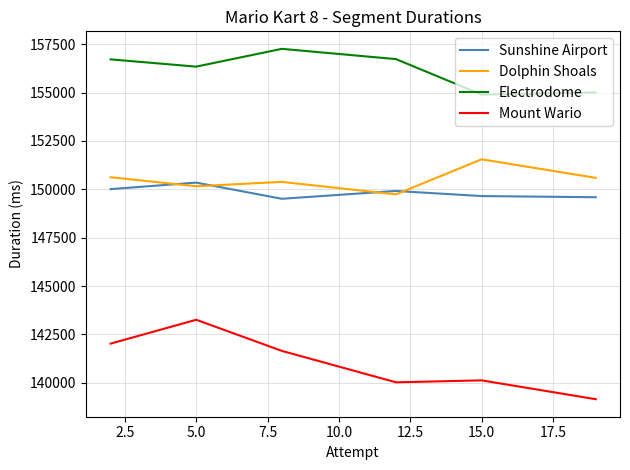

Which series has the largest range (max minus min)?

Mount Wario